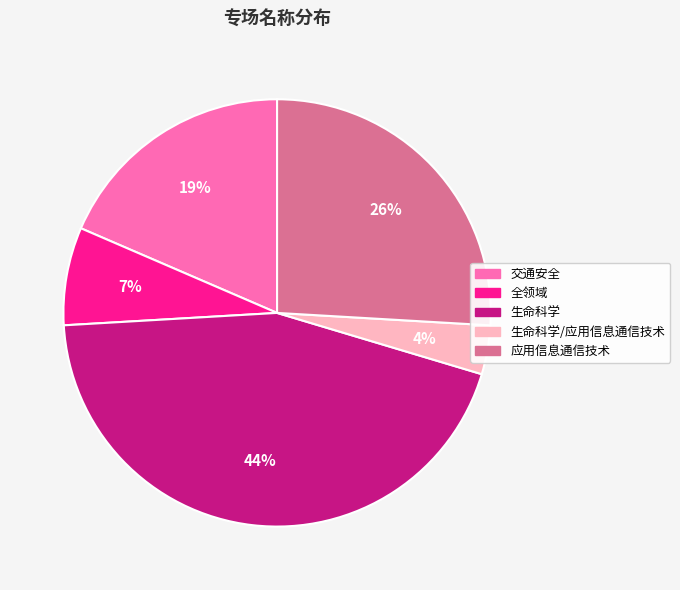

Does any single category account for the majority?

No